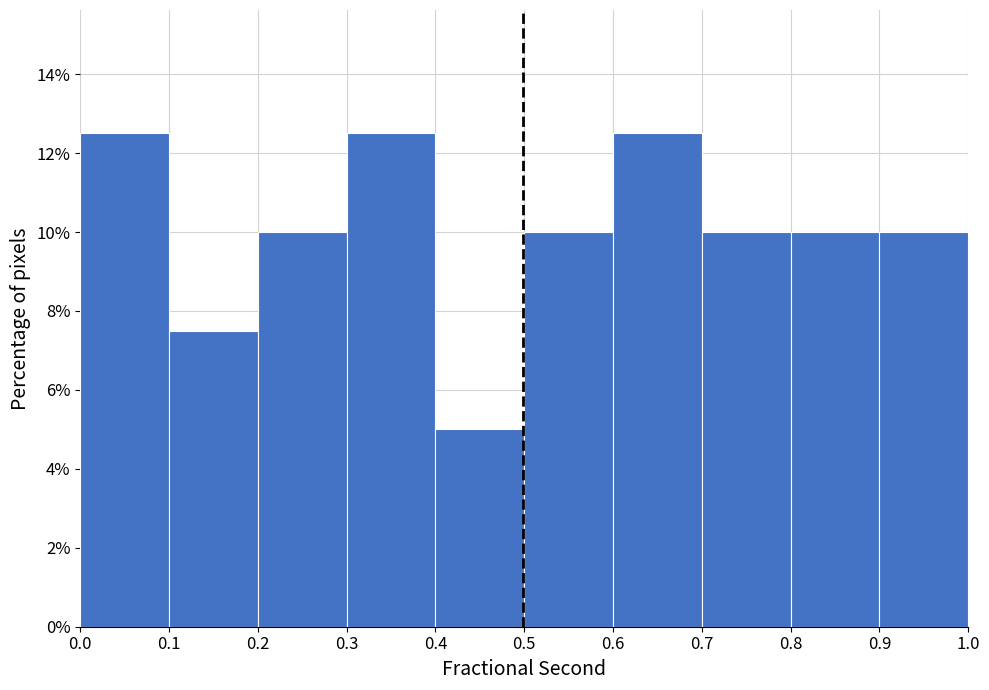

Reading left to right, list every bar in this chart as the range it spans on the x-axis followed by its height. The values are not printed on the chart, so give them approximately, as read against the axis.

0.0 to 0.1: 12.6
0.1 to 0.2: 7.6
0.2 to 0.3: 10.0
0.3 to 0.4: 12.6
0.4 to 0.5: 5.0
0.5 to 0.6: 10.0
0.6 to 0.7: 12.6
0.7 to 0.8: 10.0
0.8 to 0.9: 10.0
0.9 to 1.0: 10.0